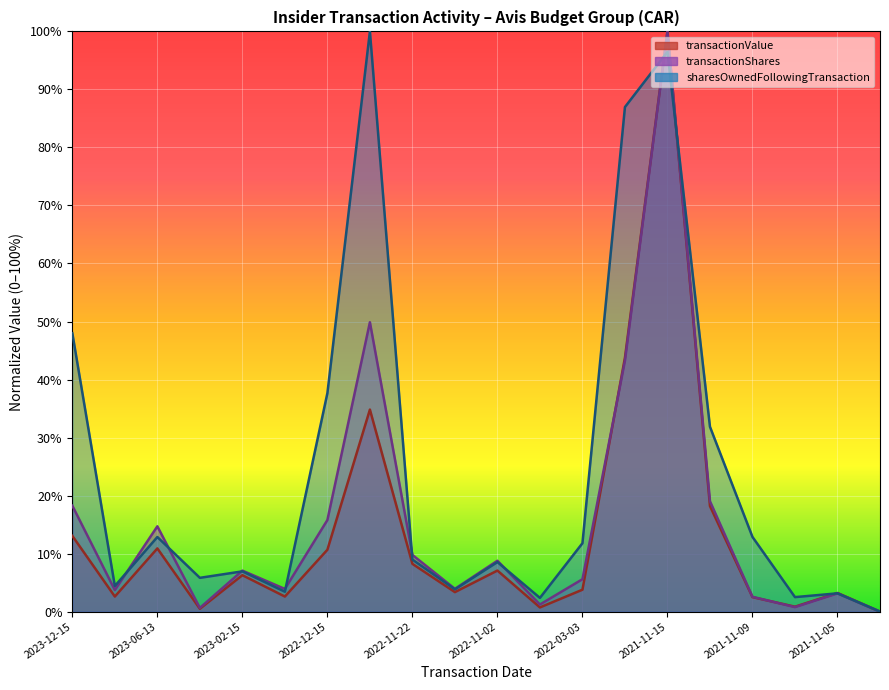

How many values in the sharesOwnedFollowingTransaction series exceed 0?

19